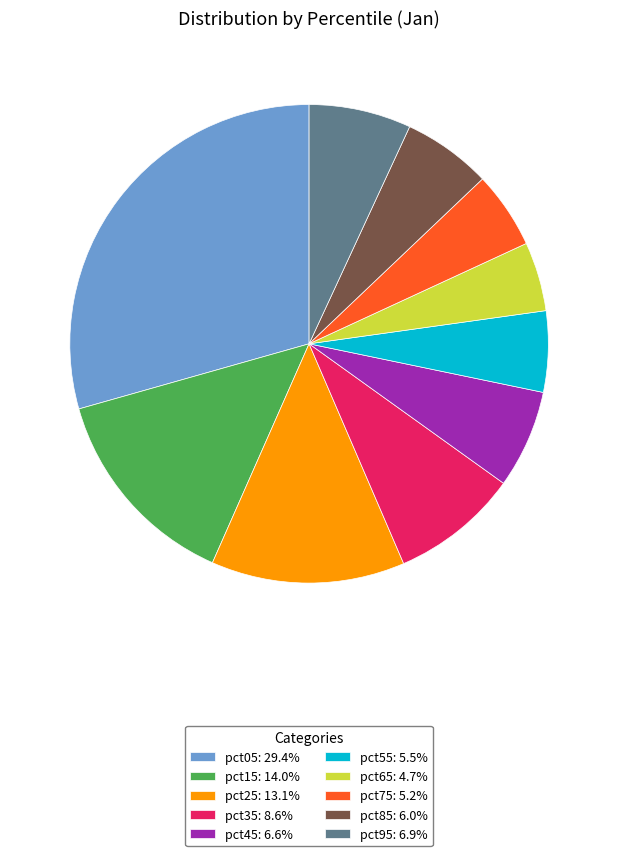

Is it true that pct65 is 5% of the pie?

True